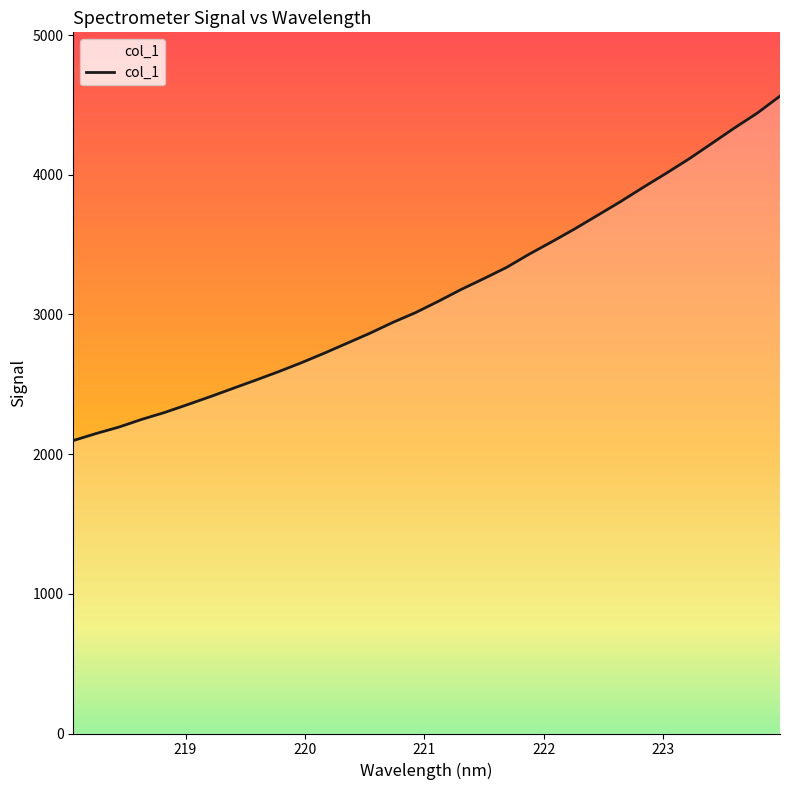

What is the difference between the maximum and second lowest values?

2415.7